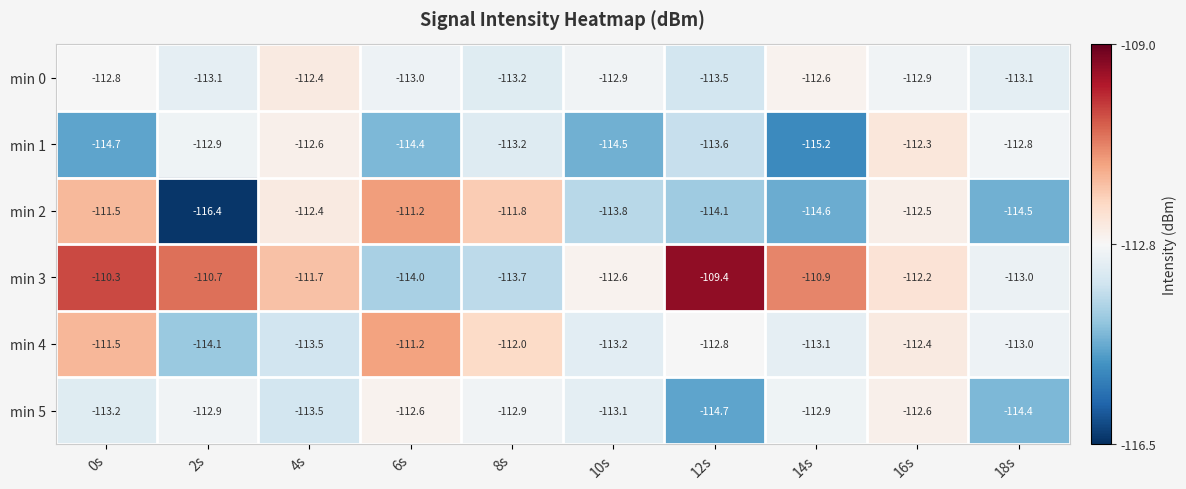

The value of min 5 at 0s is -61.8. True or false?

False